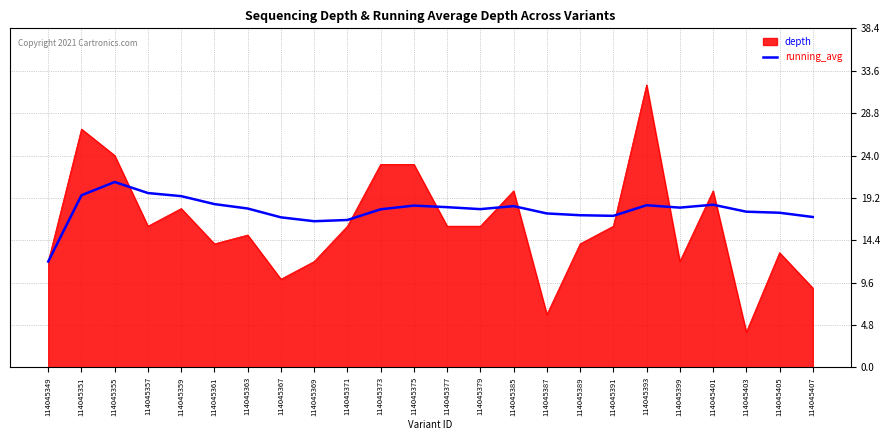

Is it true that running_avg equals 9.9 at 114045371?

False